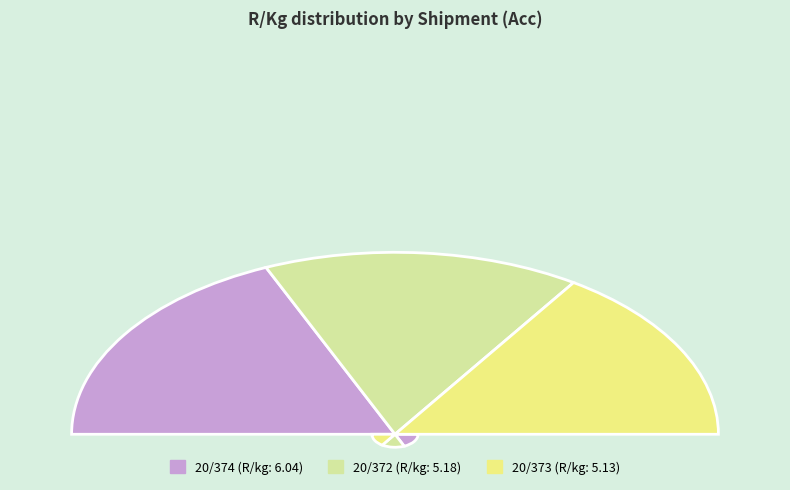

What is the largest slice in the pie chart?

20/374